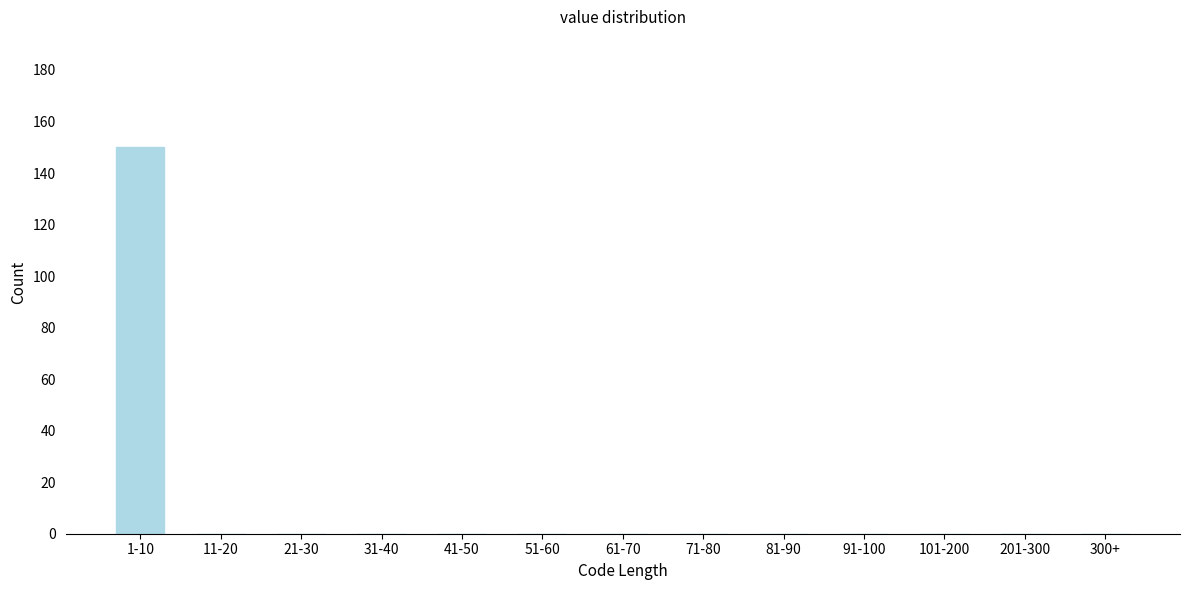

Reading left to right, what are all the values shown in this chart?

1-10=150	11-20=0	21-30=0	31-40=0	41-50=0	51-60=0	61-70=0	71-80=0	81-90=0	91-100=0	101-200=0	201-300=0	300+=0